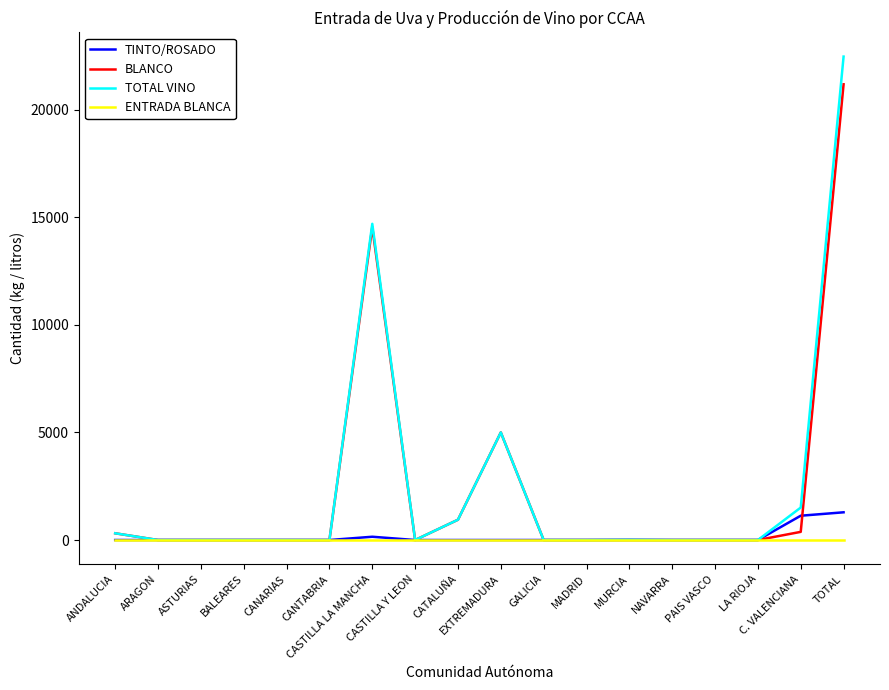

Which series has the widest spread of values?

TOTAL VINO